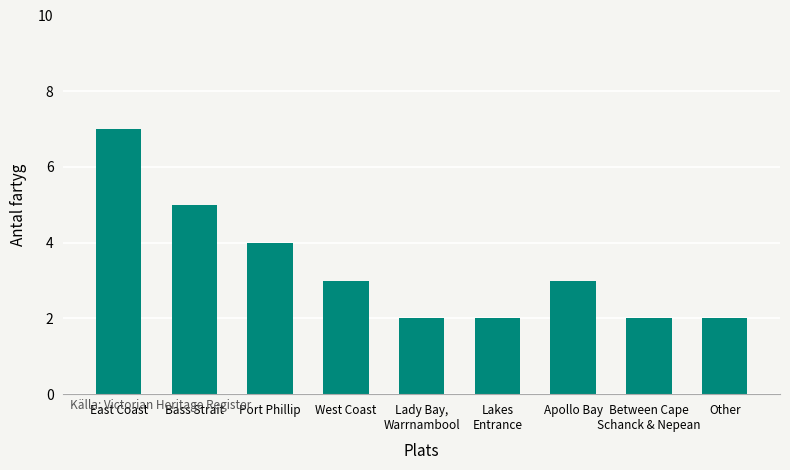

Reading left to right, list all the values displayed in this chart.

7	5	4	3	2	2	3	2	2